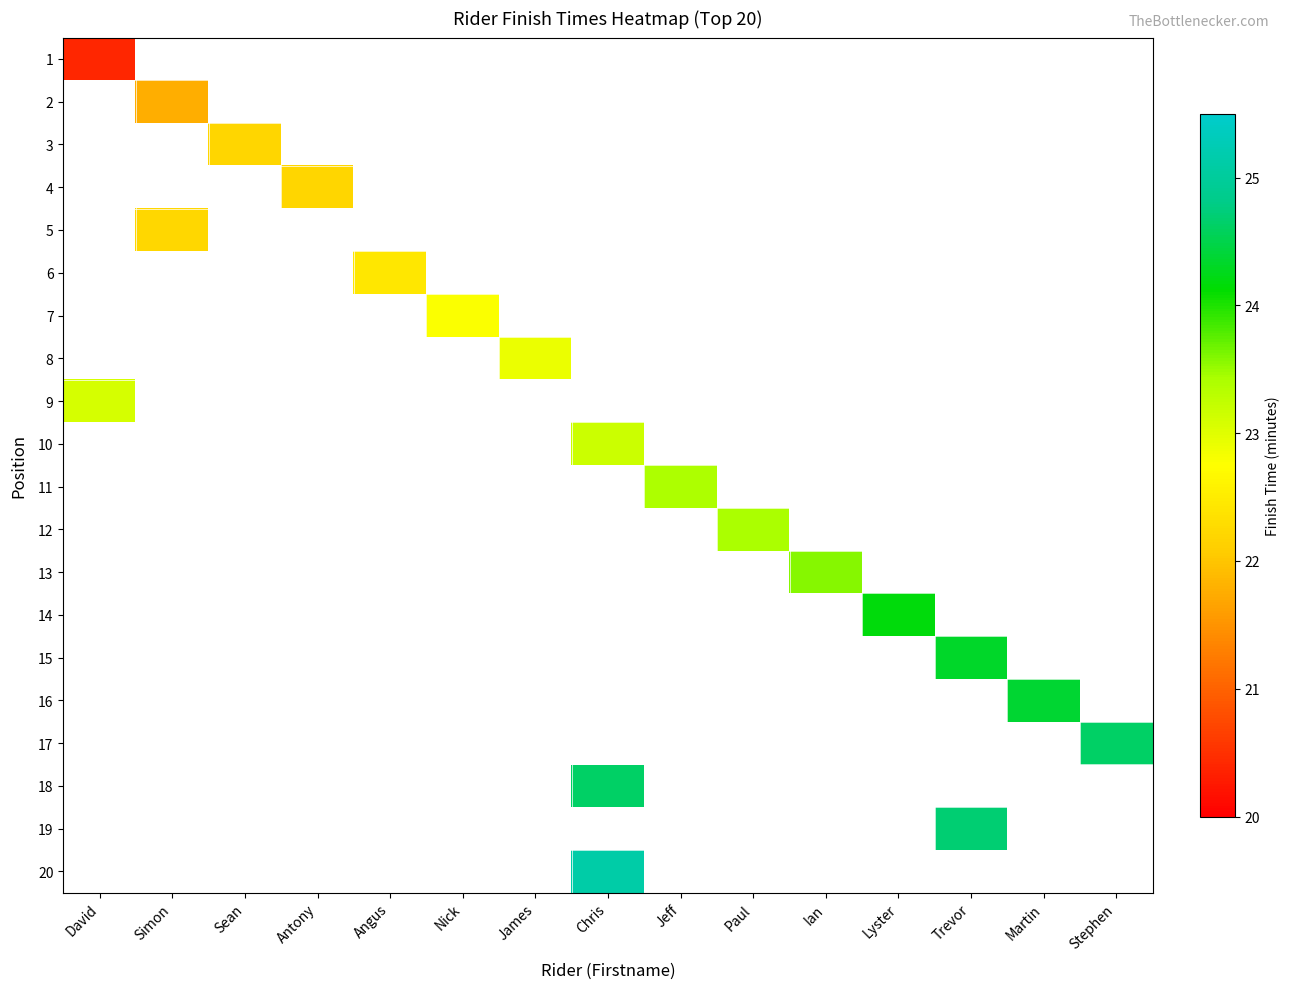

At Angus, list the series in order from smallest to largest.

1, 2, 3, 4, 5, 6, 7, 8, 9, 10, 11, 12, 13, 14, 15, 16, 17, 18, 19, 20